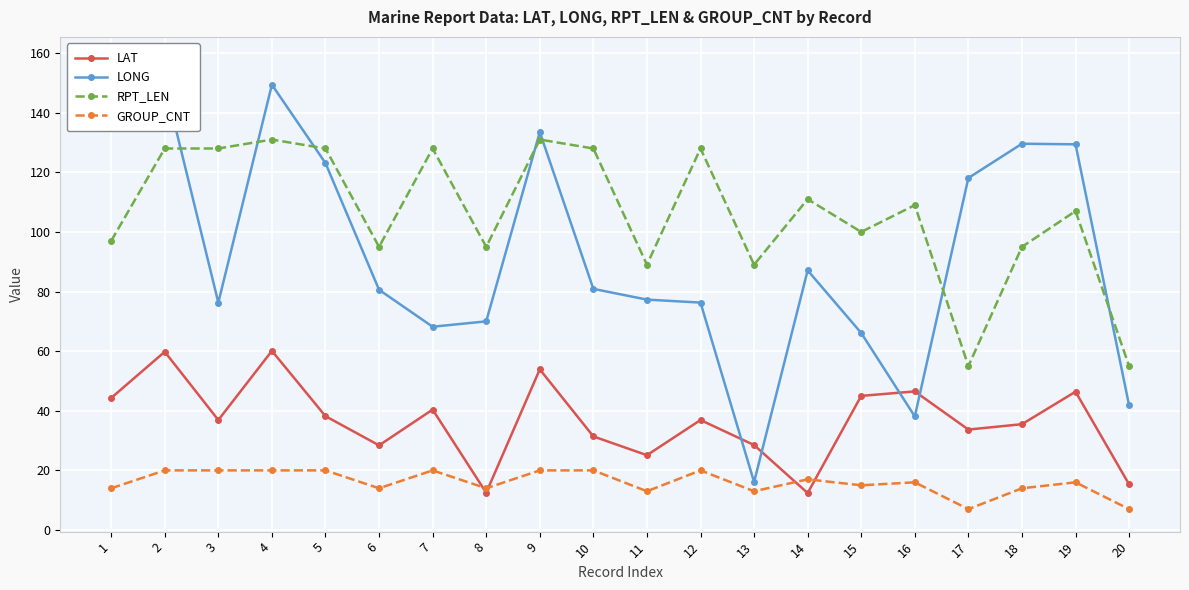

Is the value of RPT_LEN at 6 greater than the value of GROUP_CNT at 12?

Yes